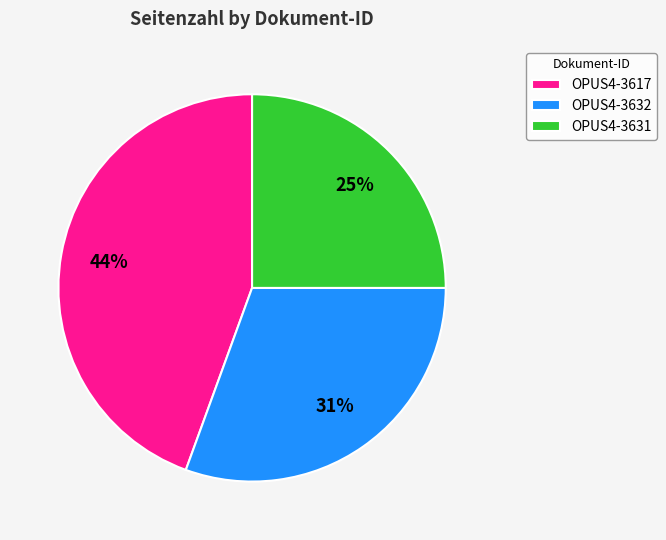

Does OPUS4-3631 account for over 50% of the chart?

No